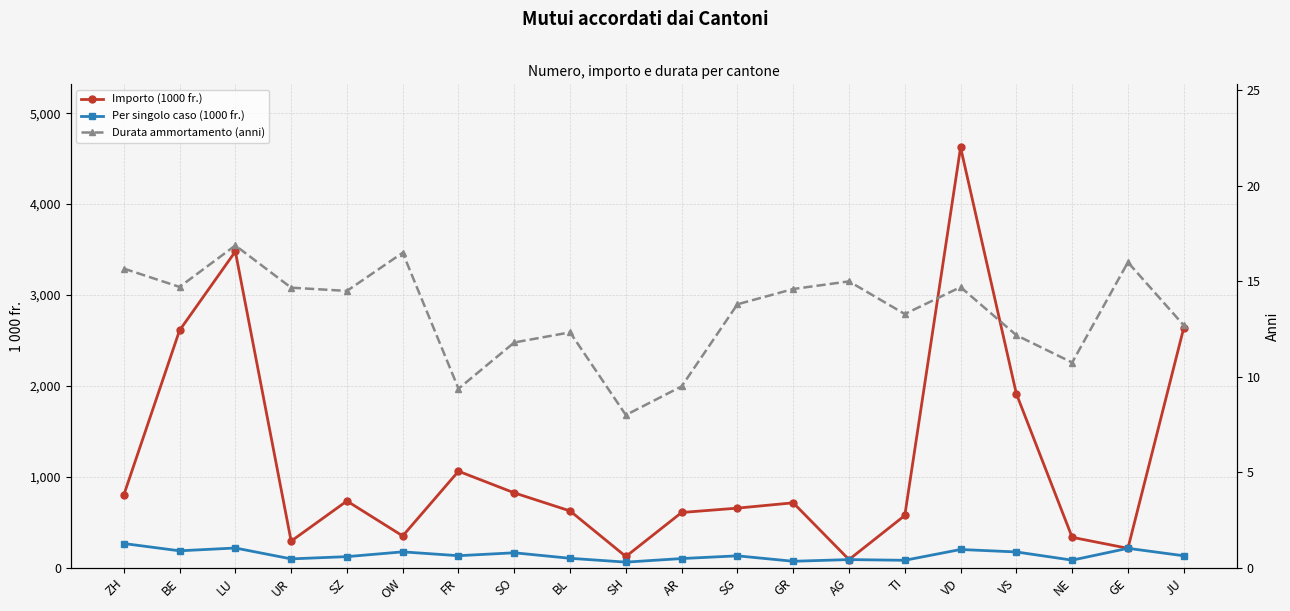

What position from the right is VS?

4